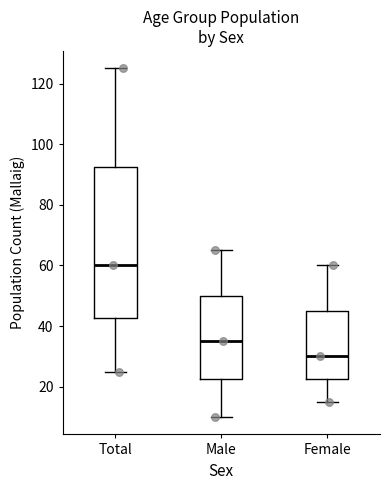

Which box's median line is the highest?

Total